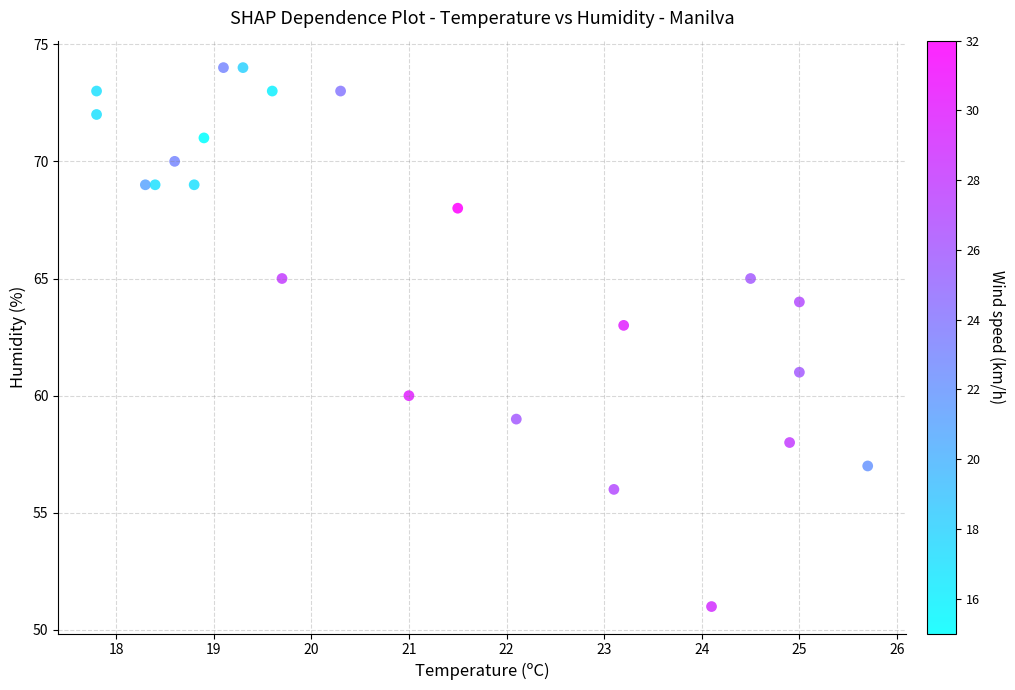

What is the range of Y values (max minus min)?

23